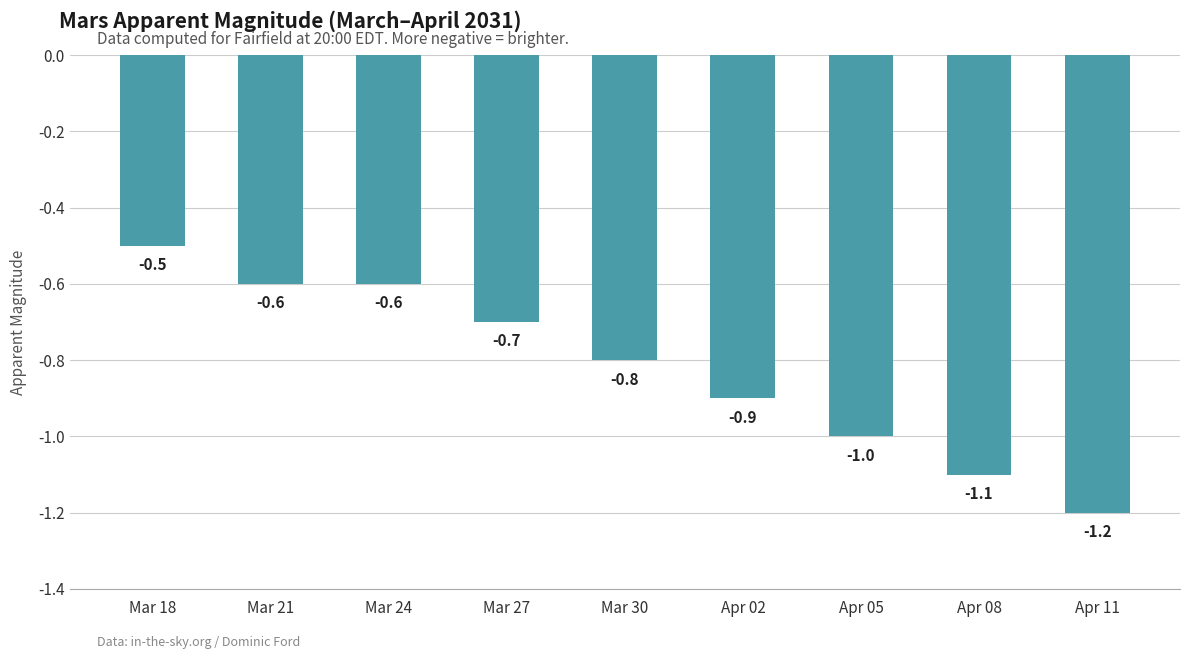

What is the smallest value displayed?

-1.2